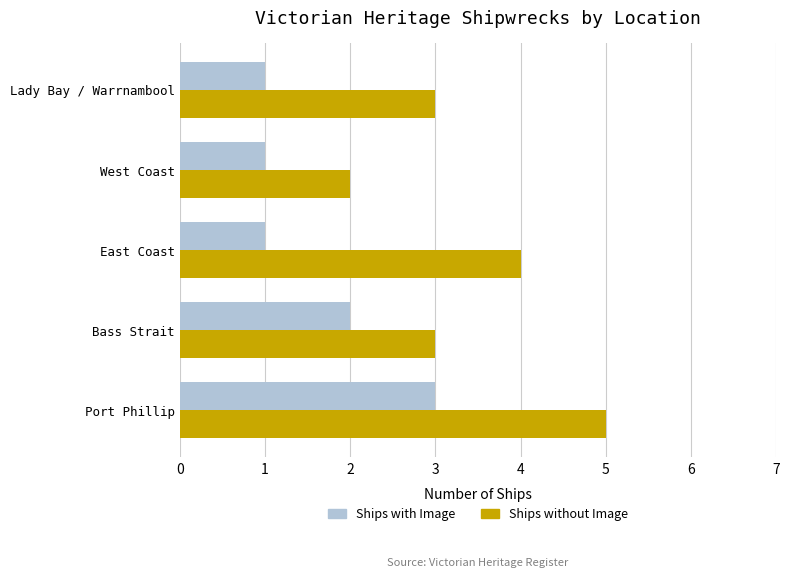

Which series has the widest spread of values?

Ships without Image